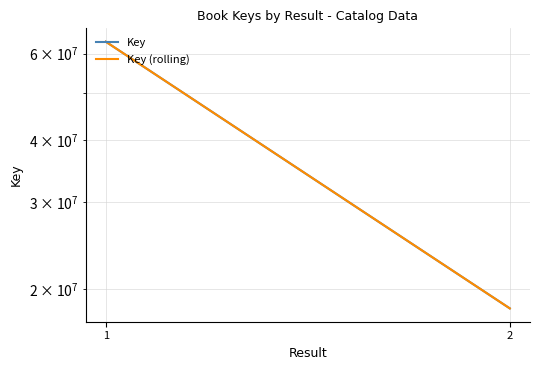

Which label corresponds to the smallest value in the chart?

2